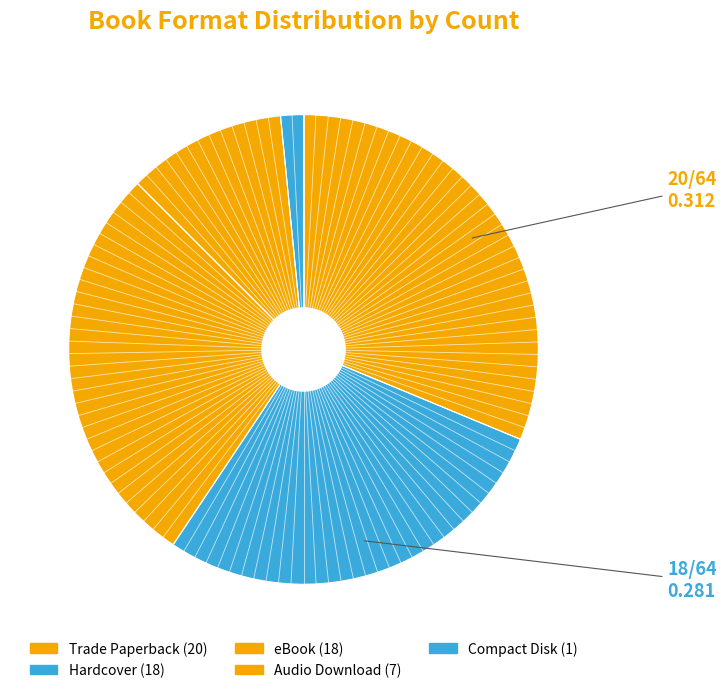

Rank the categories by value from lowest to highest.

Compact Disk, Audio Download, Hardcover, eBook, Trade Paperback